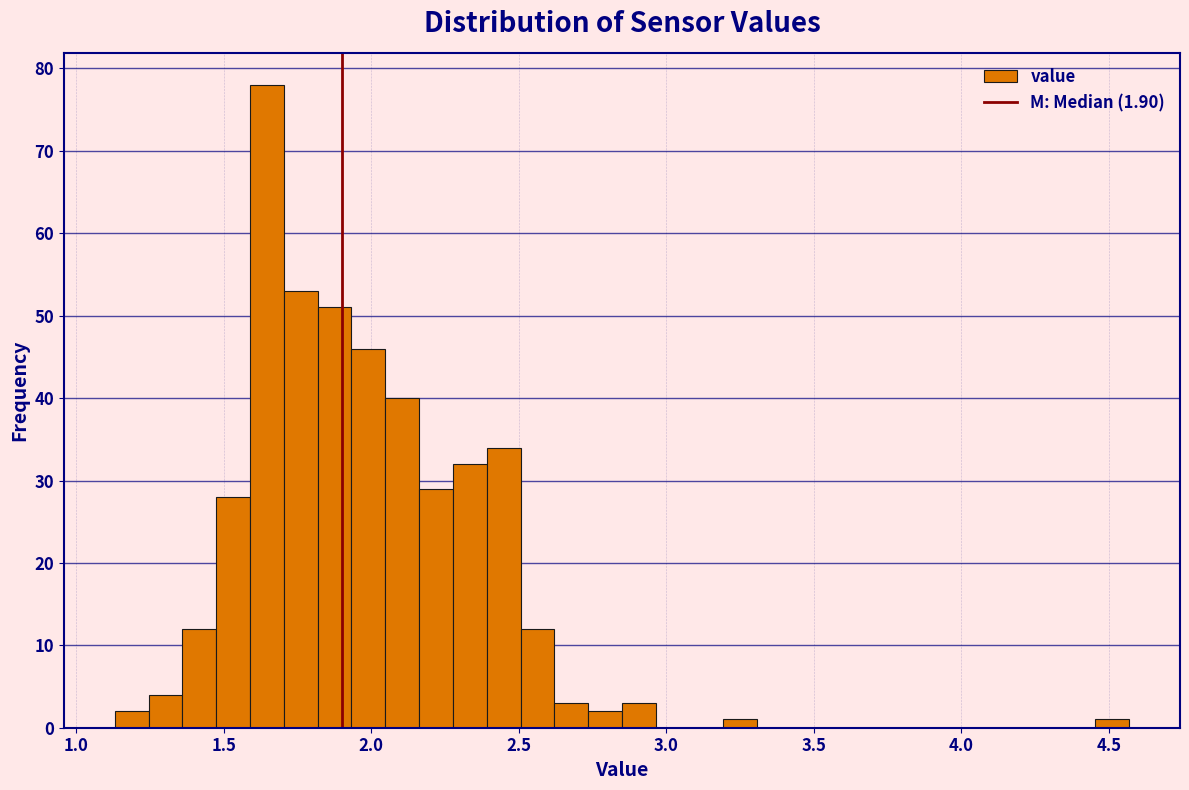

Around what value on the x-axis is the tallest bar? Give the approximate position of its centre, as read against the axis.

1.65